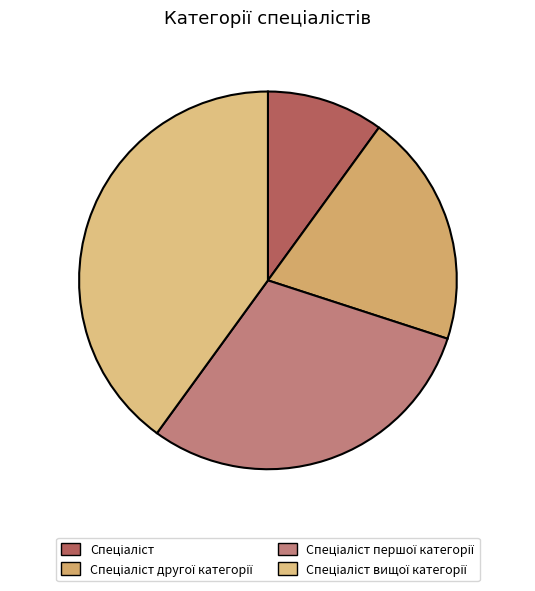

Is it true that Спеціаліст вищої категорії is 40% of the pie?

True